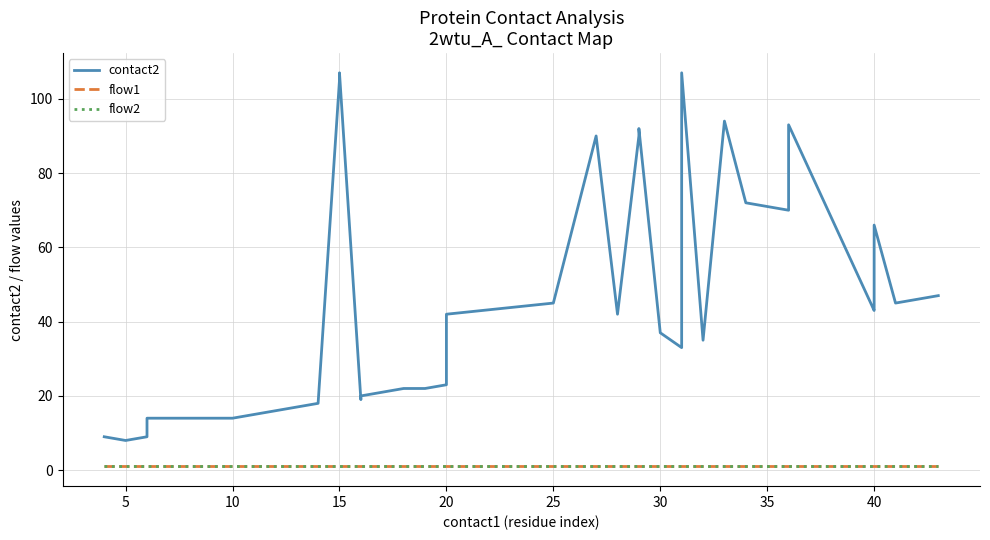

How many interior local peaks does the contact2 series have?

7